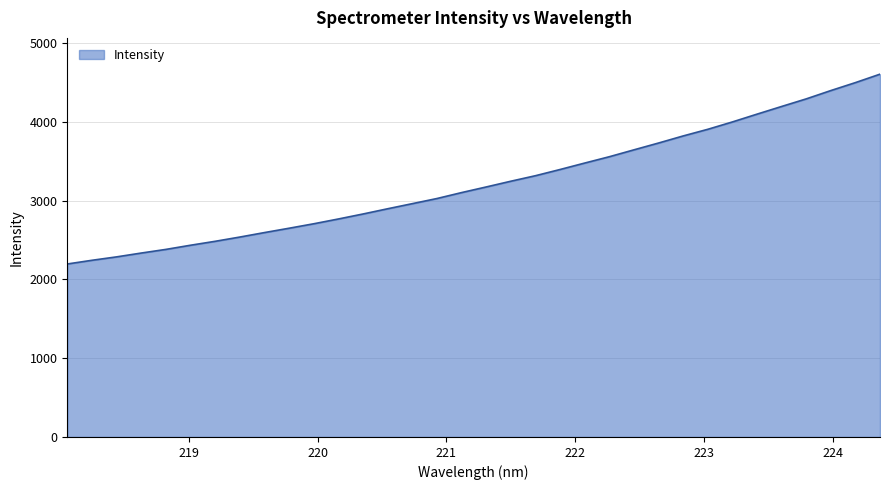

Reading left to right, transcribe all the data shown in this chart.

2196.6	2243.6	2286.9	2335.5	2381.9	2434.8	2484.7	2538.7	2595.6	2650.8	2707.5	2768.2	2831.7	2898.1	2962.9	3028.0	3103.4	3174.8	3247.7	3317.7	3396.6	3478.4	3558.8	3646.2	3732.8	3822.6	3906.9	4000.4	4099.4	4196.8	4293.1	4398.7	4499.7	4607.0